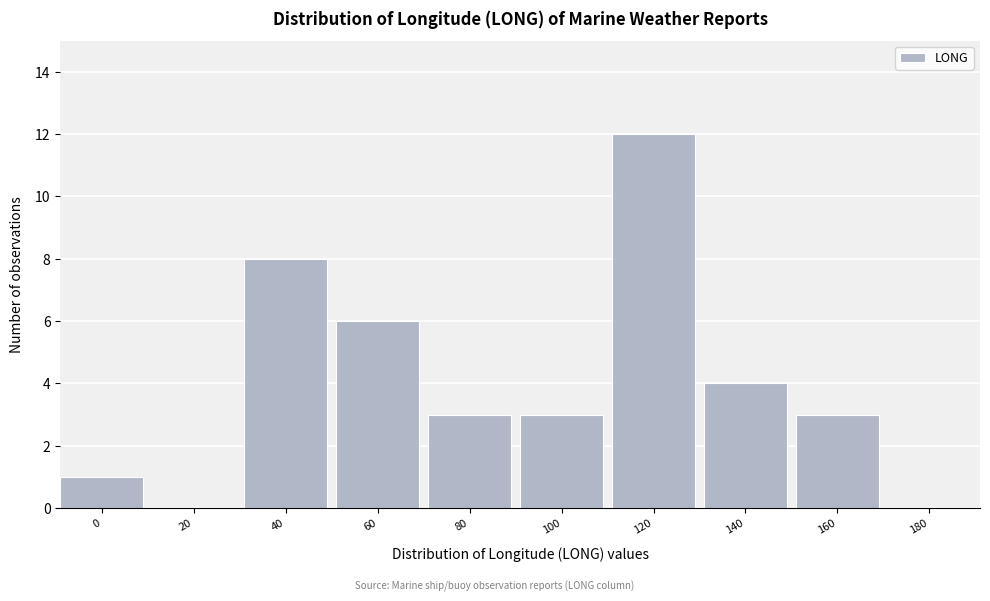

Reading left to right, what are all the values shown in this chart?

0=1	20=0	40=8	60=6	80=3	100=3	120=12	140=4	160=3	180=0